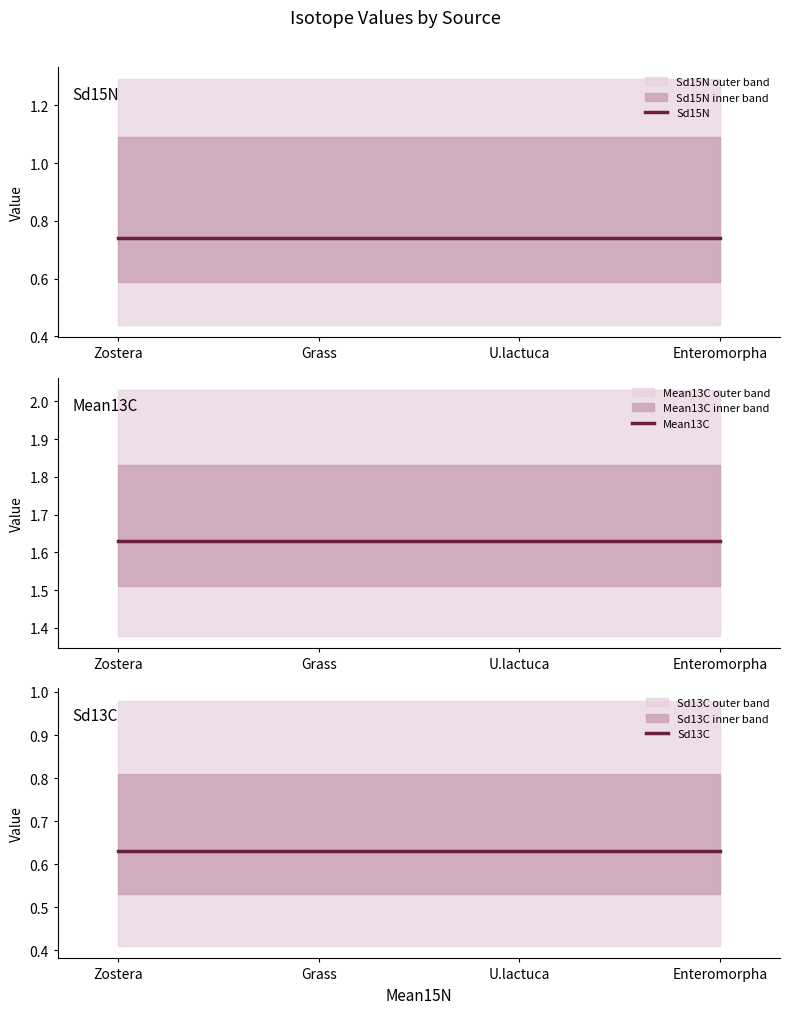

How many data points does each series have?

4